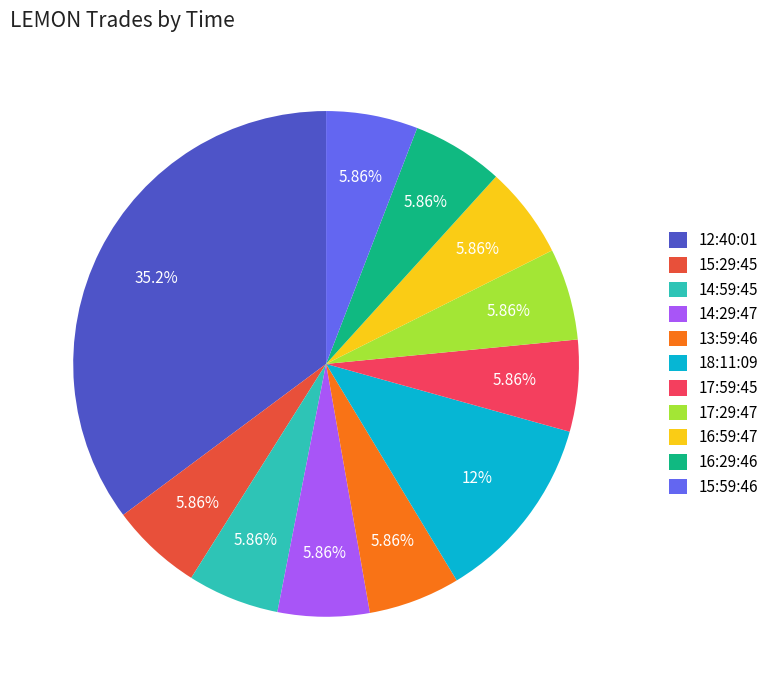

True or false: 14:29:47 accounts for 14% of the total.

False